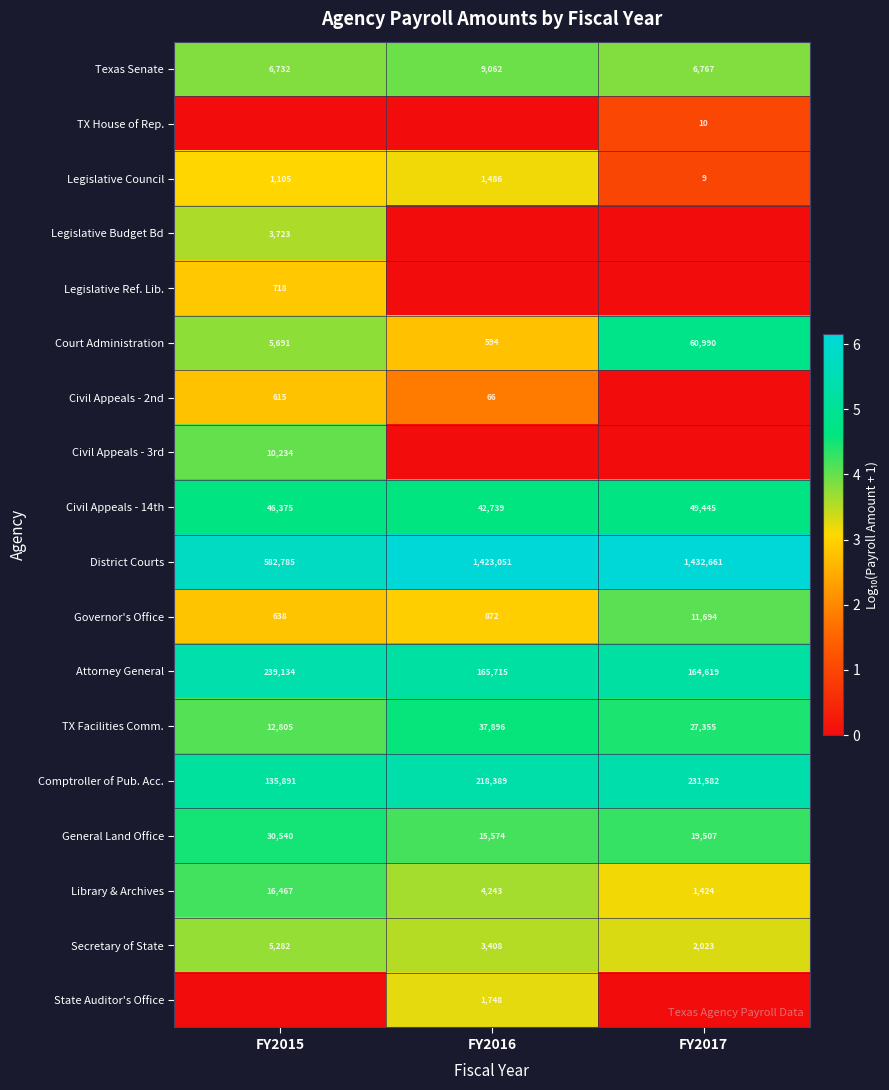

List the labels in order of Attorney General value, largest first.

FY2015, FY2016, FY2017